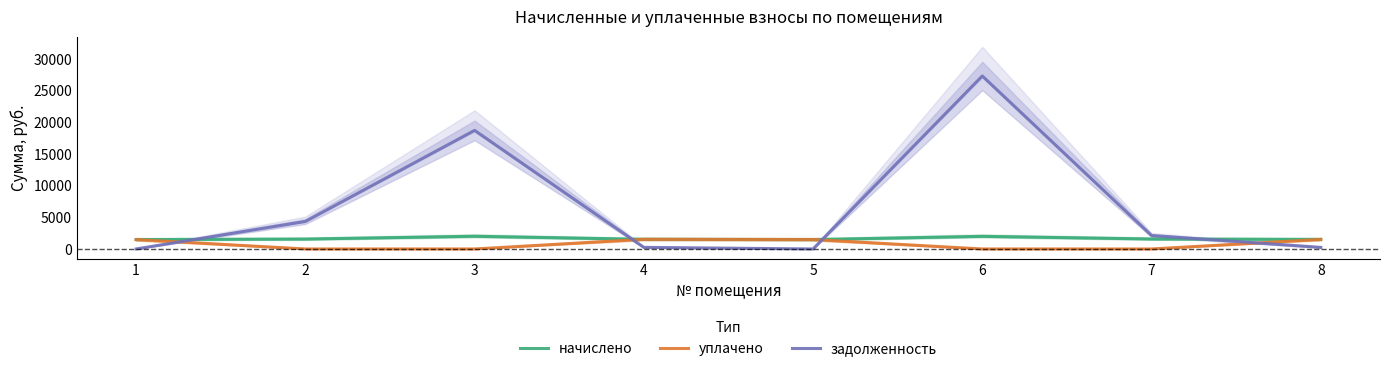

At how many categories does at least one series exceed 15722?

2